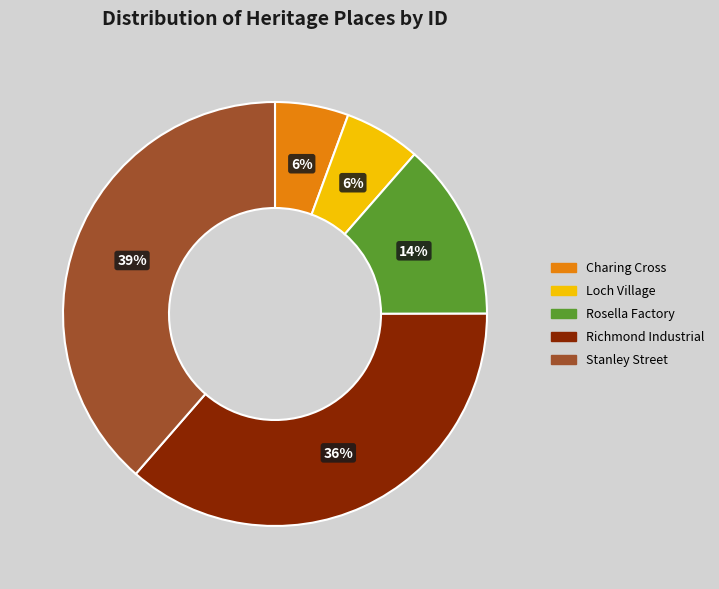

Is there a majority slice in this chart?

No